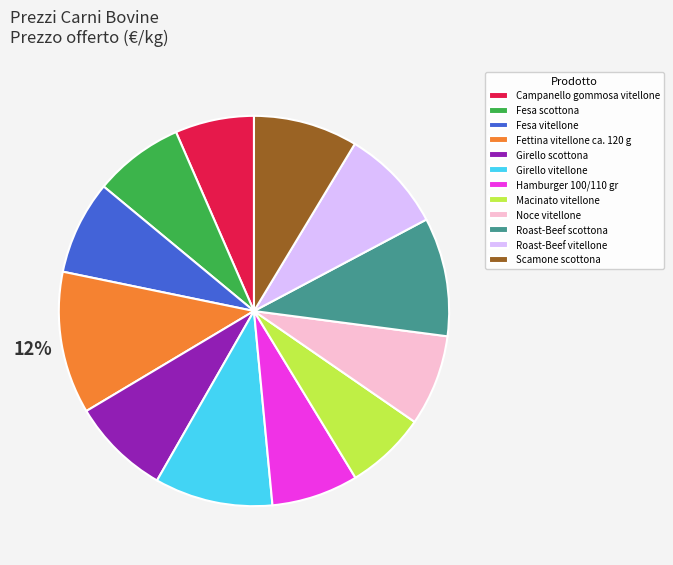

How many segments does this pie chart have?

12